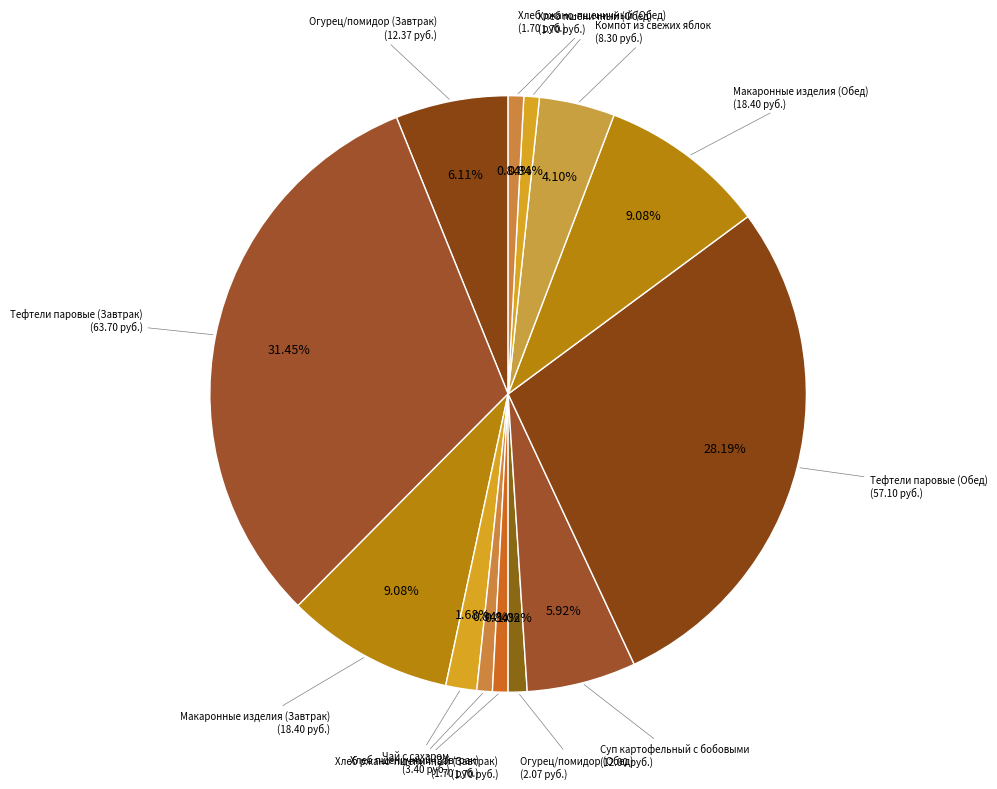

How many slices are in this pie chart?

13